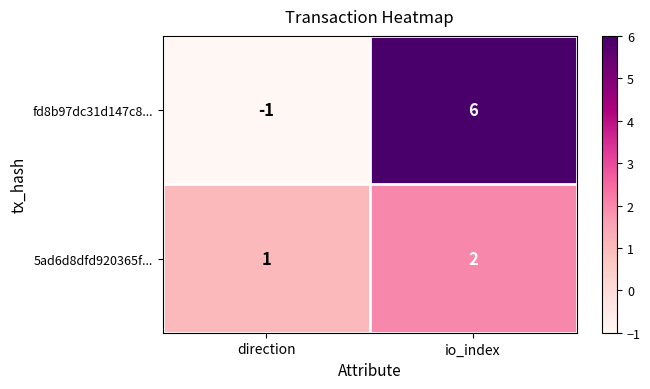

Reading left to right, what are all the values shown in this chart?

fd8b97dc31d147c8...: -1	6
5ad6d8dfd920365f...: 1	2